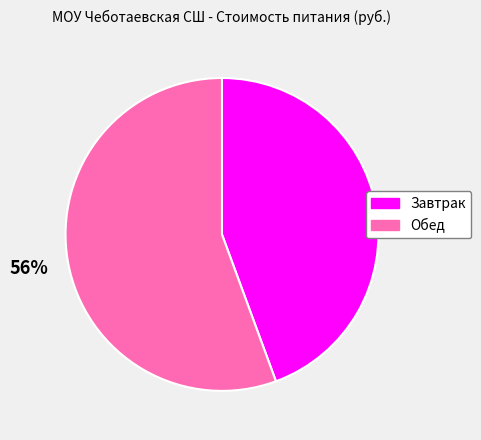

Combined, do Обед and Завтрак account for over 50%?

Yes